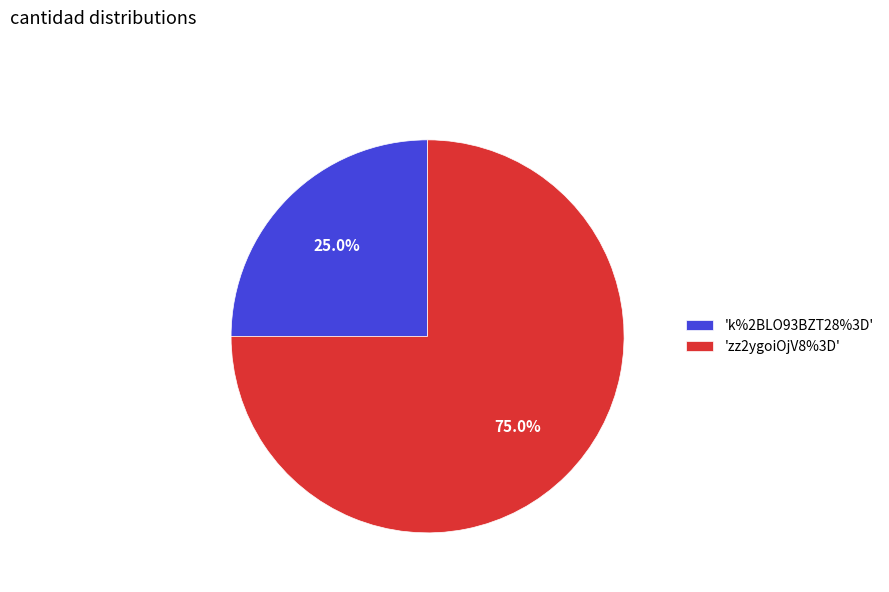

What is the ratio of the value at 'zz2ygoiOjV8%3D' to the value at 'k%2BLO93BZT28%3D'?

3.0